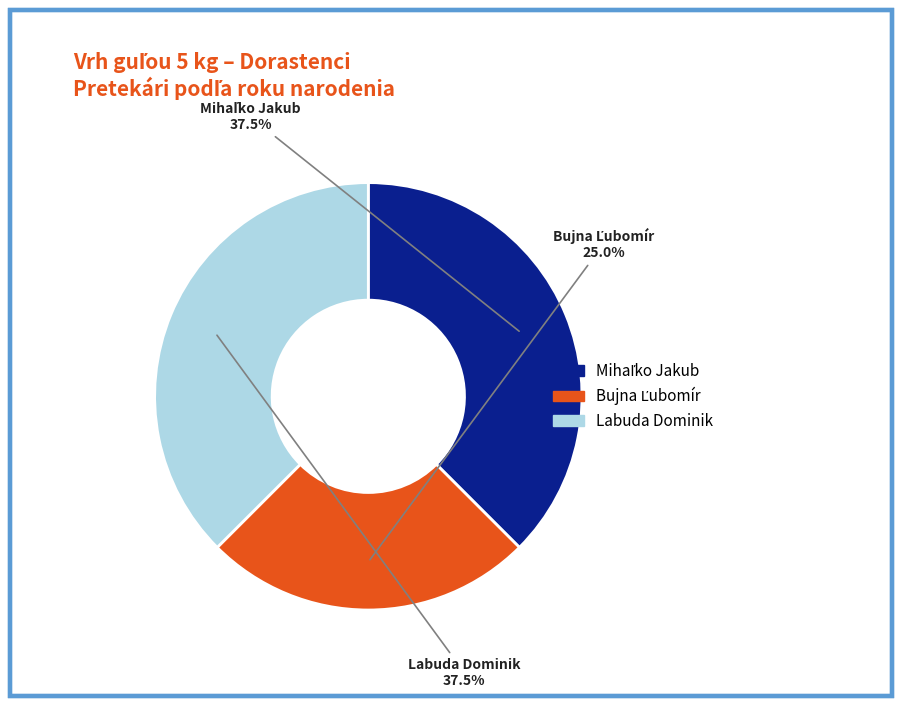

Does Labuda Dominik represent more than half of the total?

No